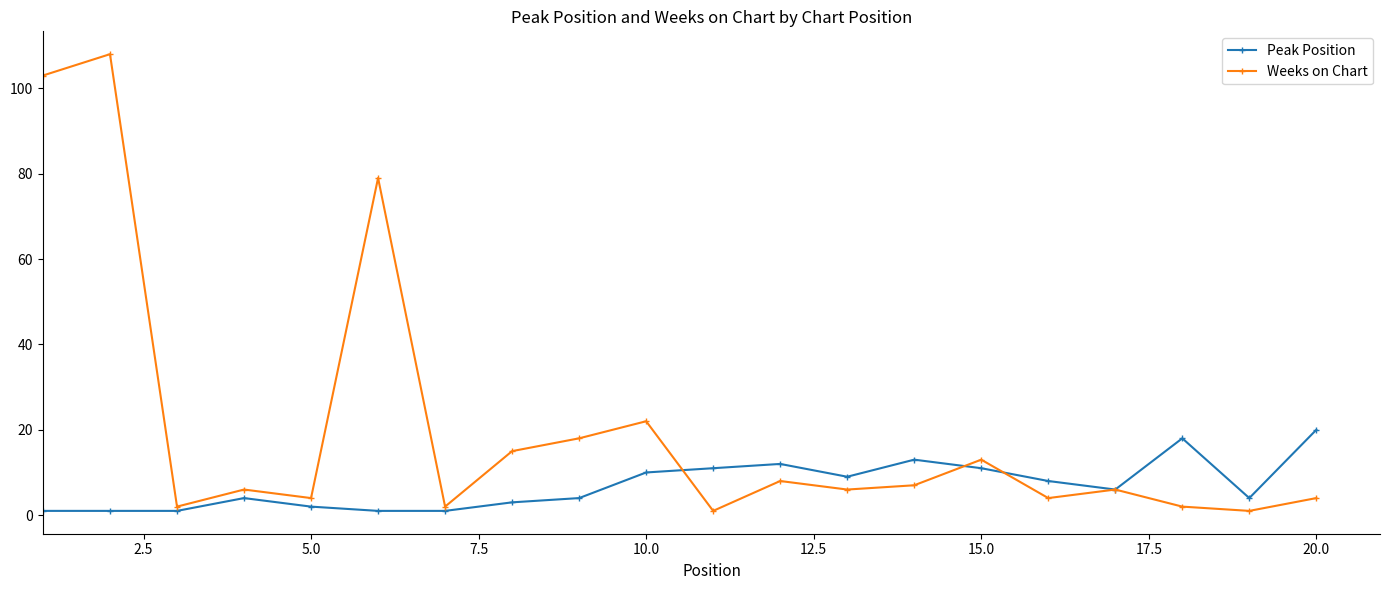

Which series has the largest range (max minus min)?

Weeks on Chart